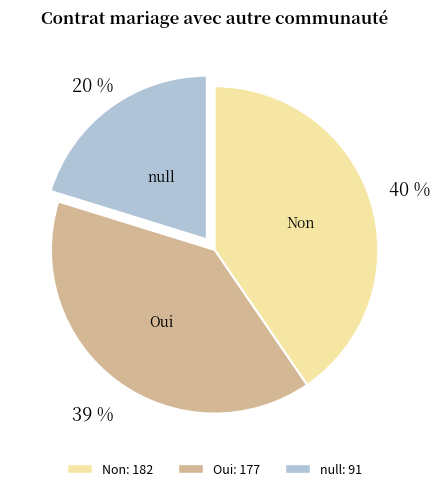

What is the smallest slice in the pie chart?

null